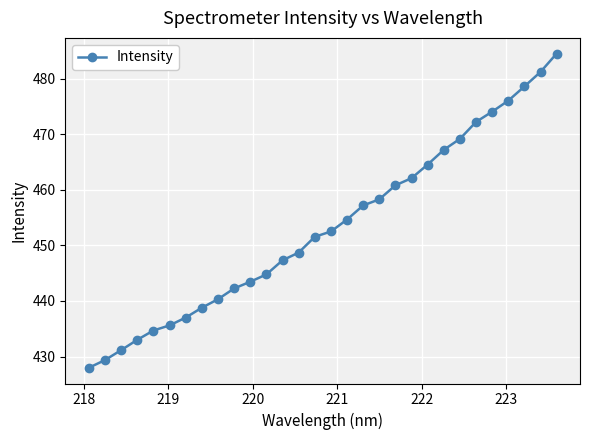

What is the difference between the second highest and second lowest values?

51.9